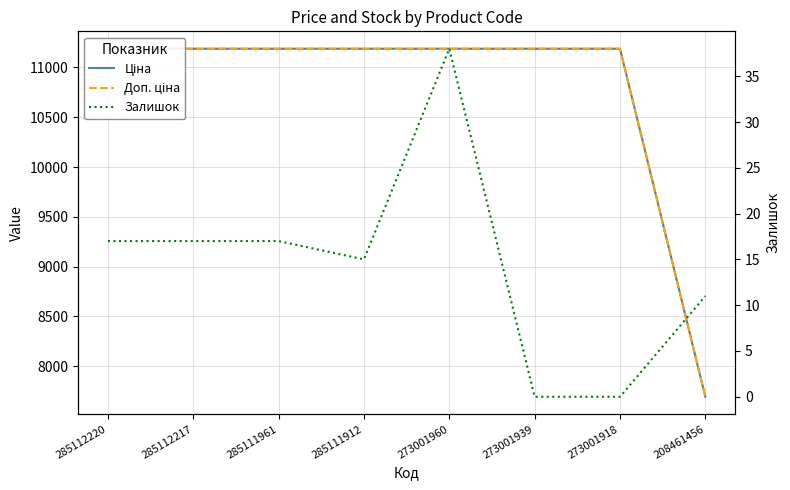

What is the maximum value for Залишок?

38.0